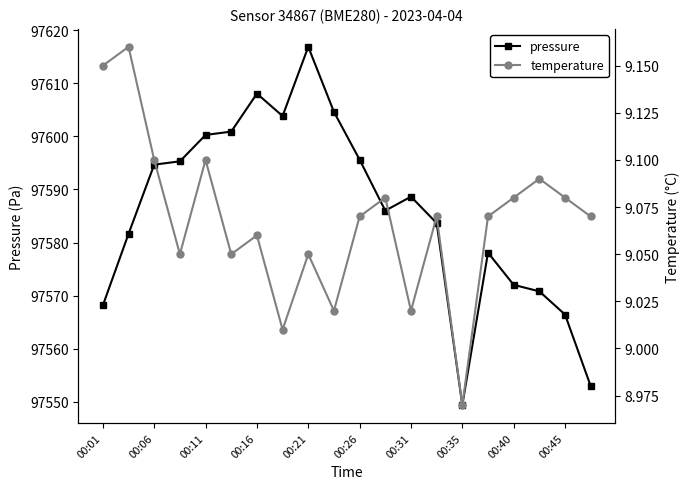

What position from the left is 00:01?

1